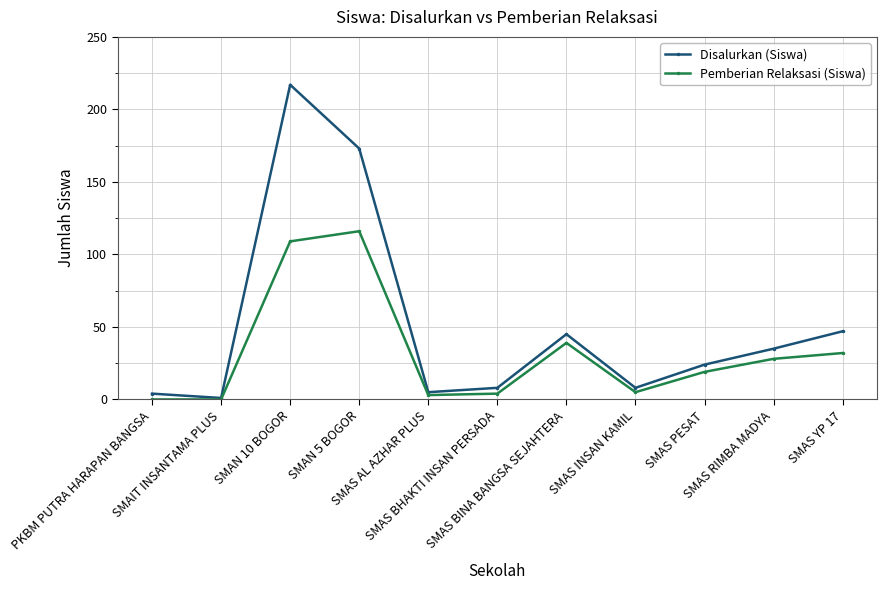

Reading right to left, transcribe all the data shown in this chart.

Disalurkan (Siswa): 47	35	24	8	45	8	5	173	217	1	4
Pemberian Relaksasi (Siswa): 32	28	19	5	39	4	3	116	109	0	0